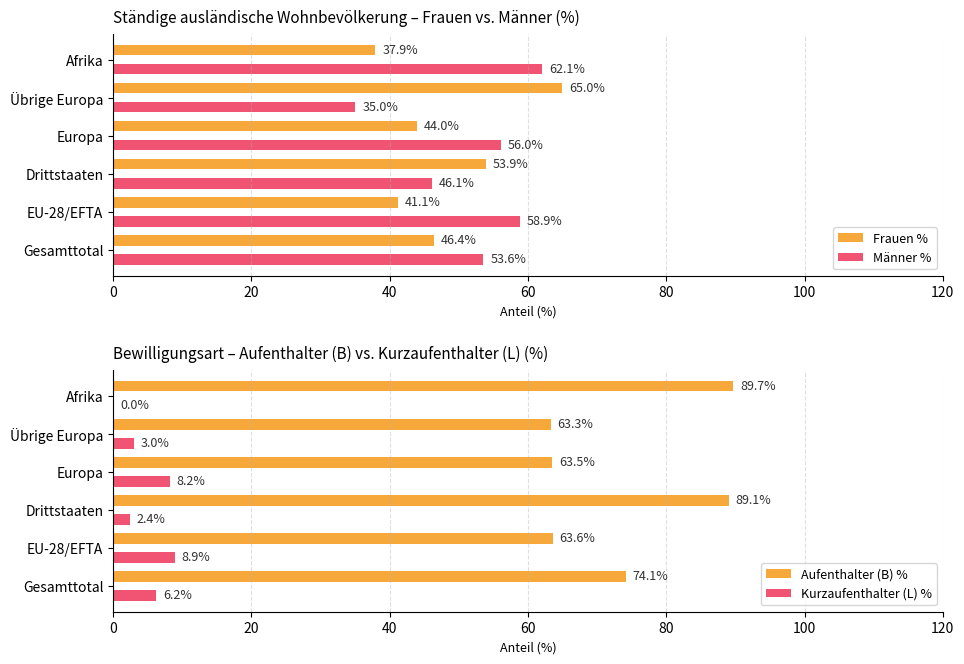

True or false: Aufenthalter (B) % has a value of 140.4 at Afrika.

False